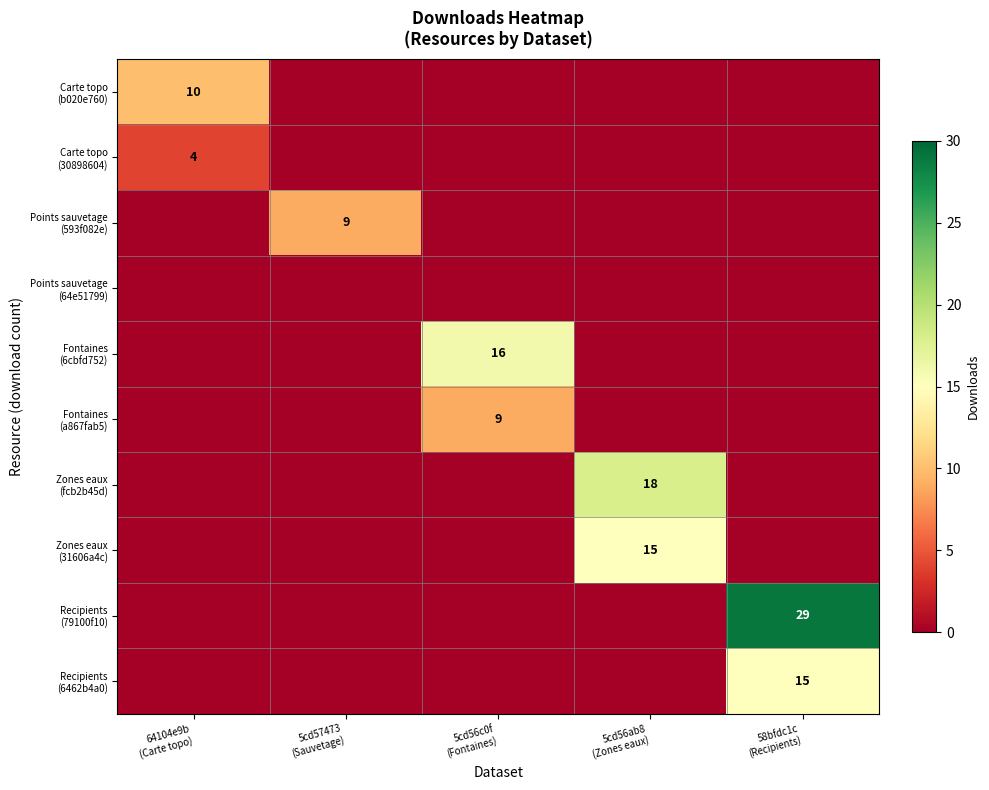

How many series are shown in this chart?

10